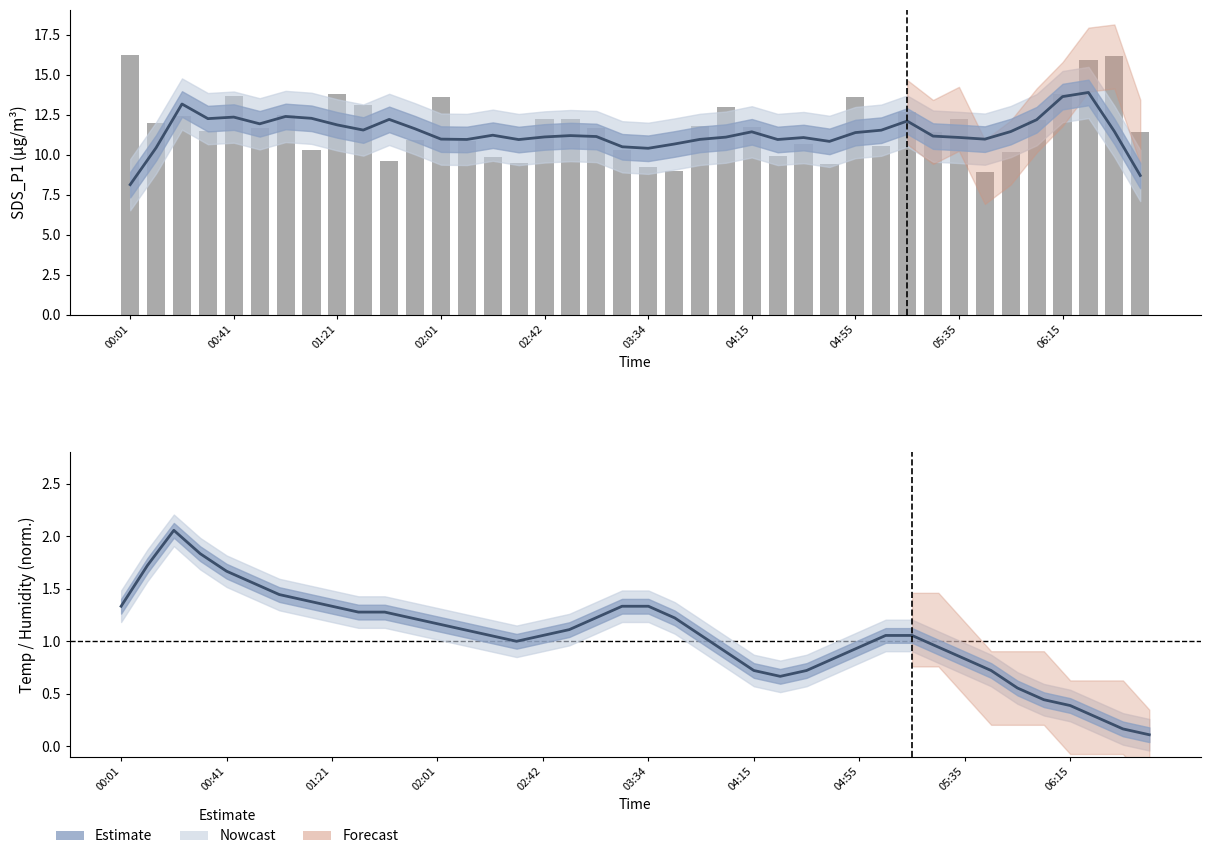

What is the difference between the highest and lowest values at 00:41?

12.0